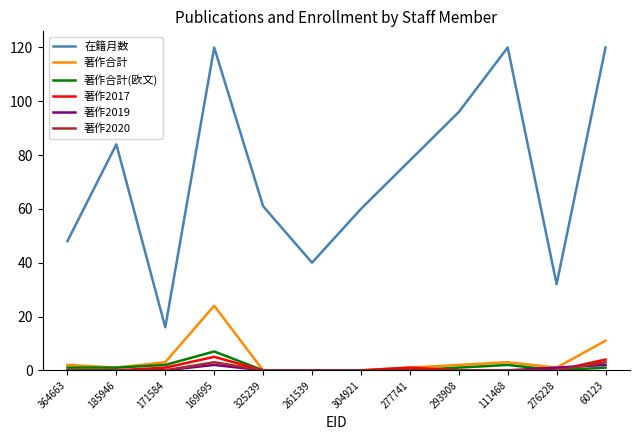

What is the approximate value of 在籍月数 at 171584?

16